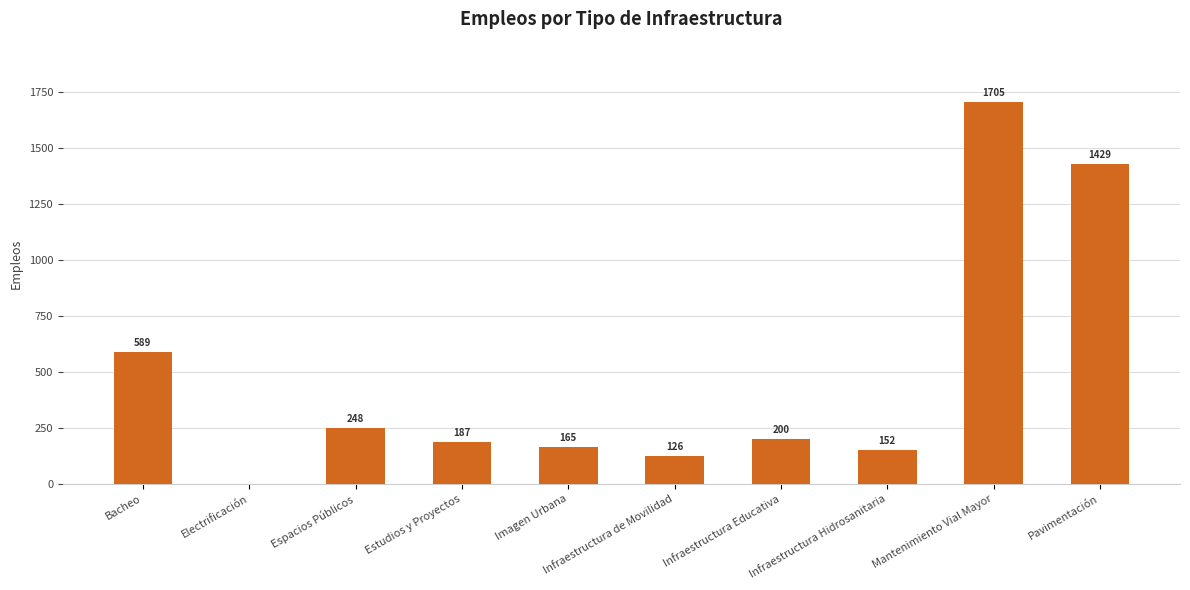

What is the maximum value shown in the chart?

1705